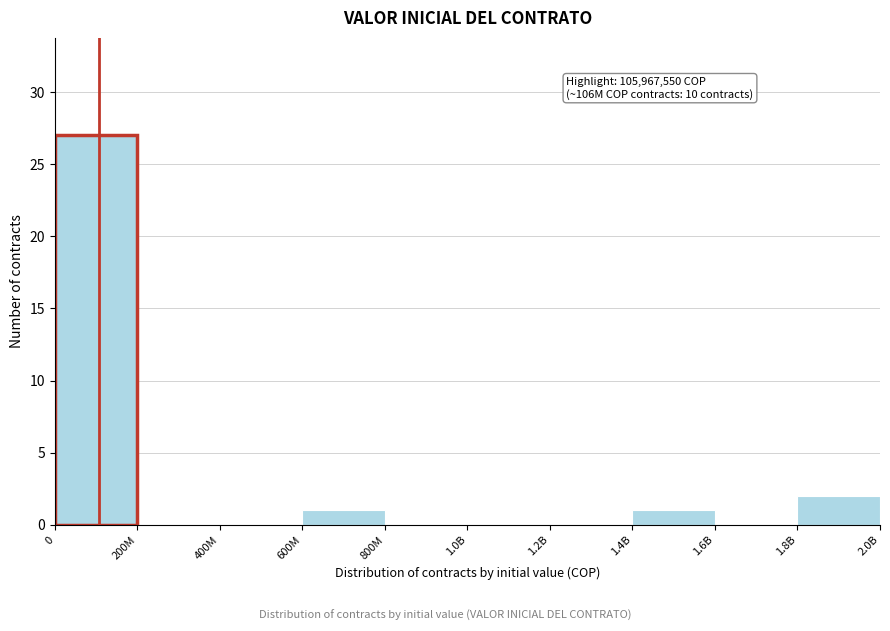

Reading left to right, list all the values displayed in this chart.

0=27	200M=0	400M=0	600M=1	800M=0	1.0B=0	1.2B=0	1.4B=1	1.6B=0	1.8B=2